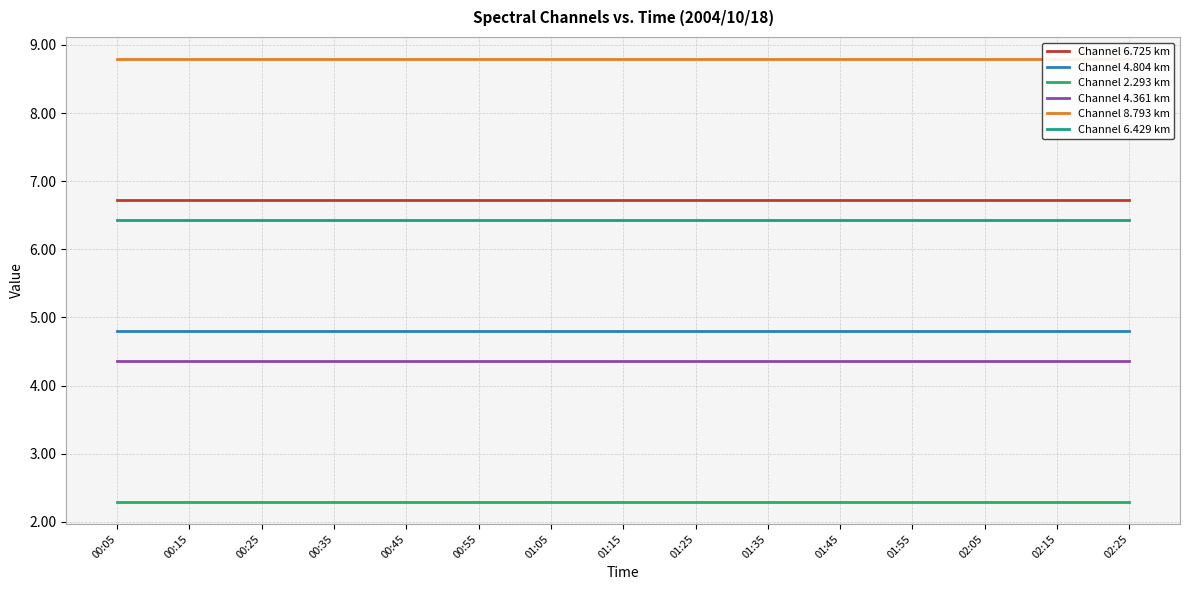

List the series in order of their peak value, highest first.

Channel 8.793 km, Channel 6.725 km, Channel 6.429 km, Channel 4.804 km, Channel 4.361 km, Channel 2.293 km